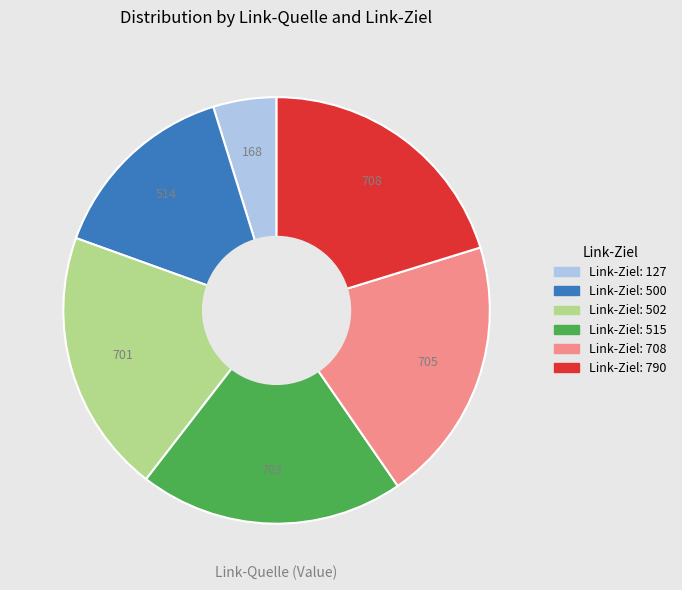

How many segments does this pie chart have?

6